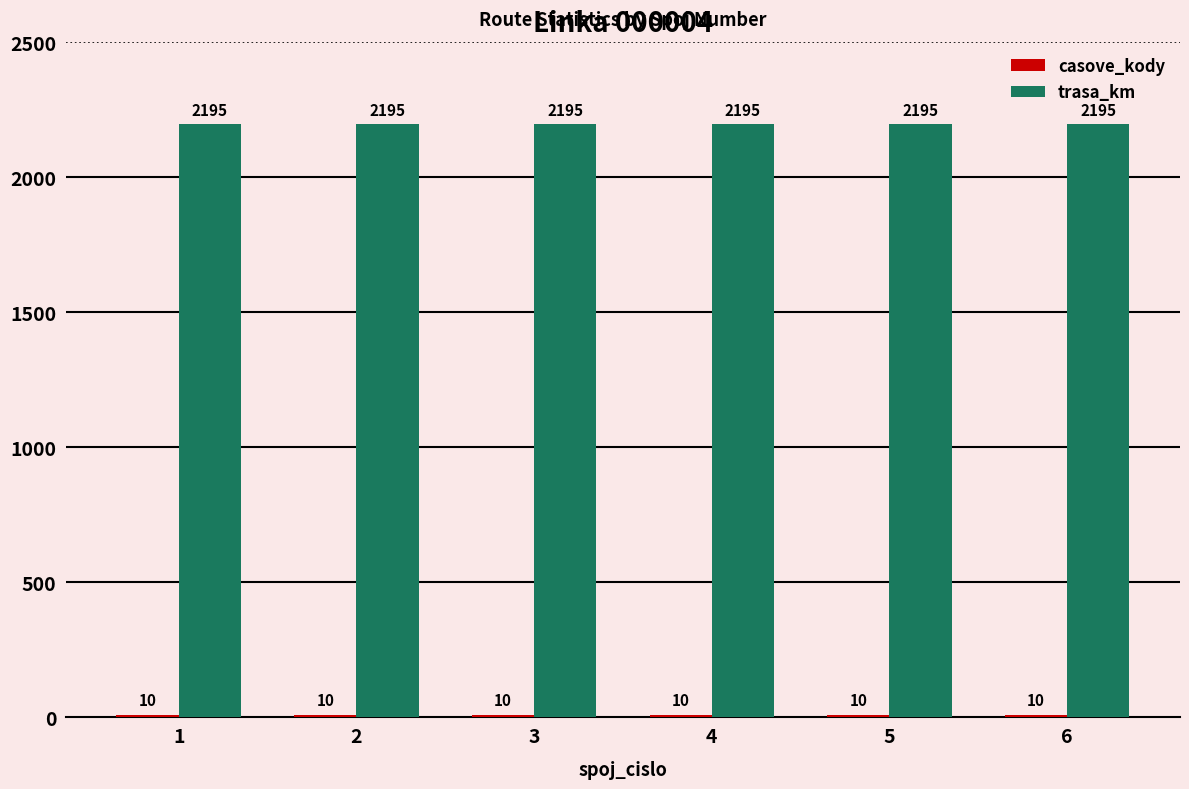

What is the spread (max minus min) of values at 5?

2185